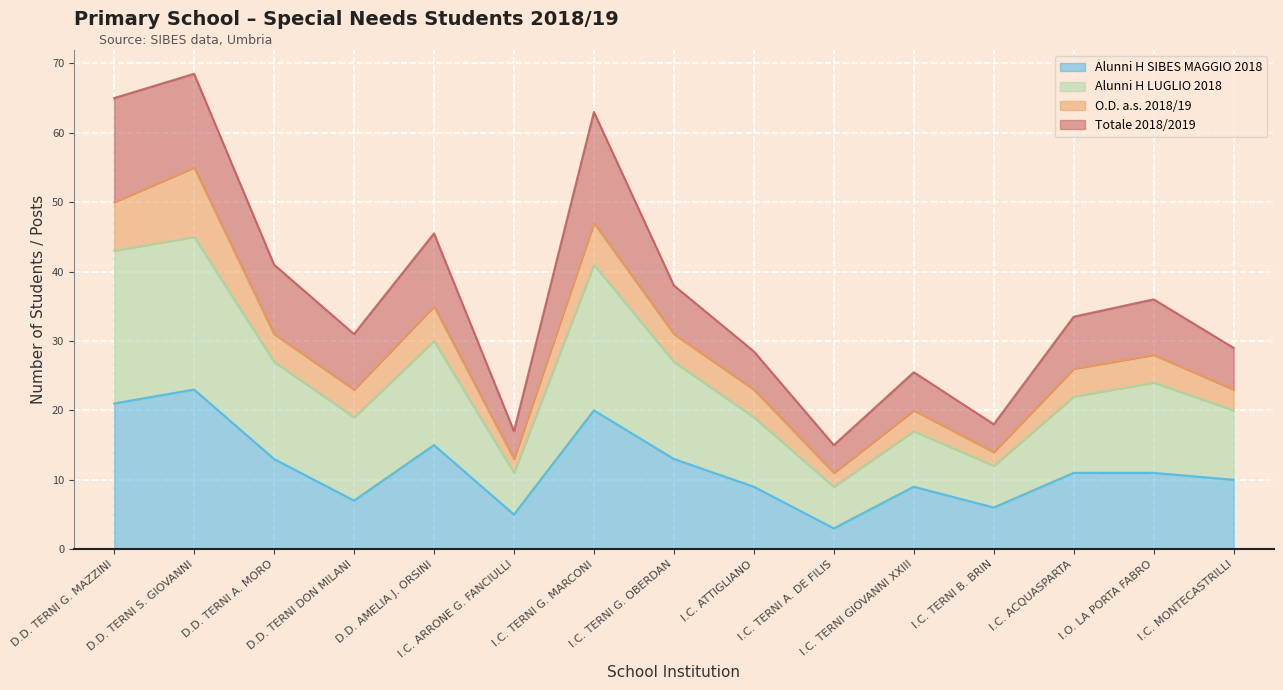

What is the value of the Alunni H SIBES MAGGIO 2018 point at the 10th from the left?

3.0